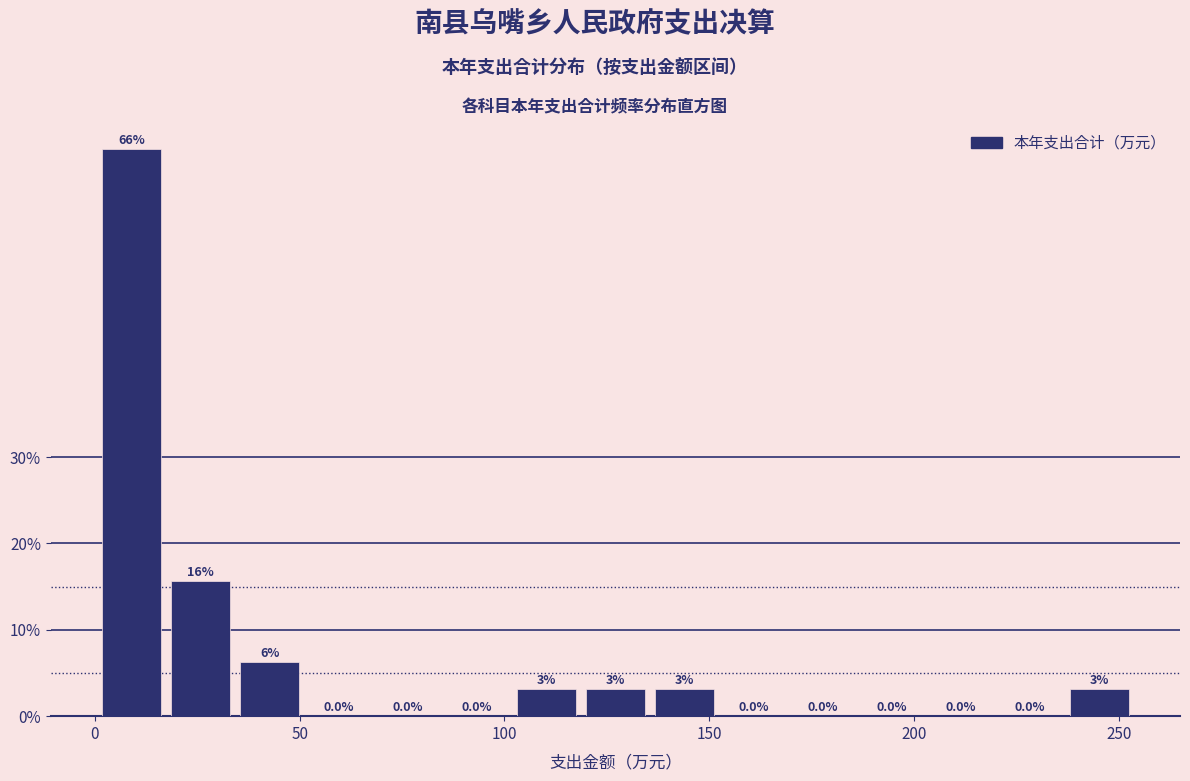

Read against the x-axis, roughly where is the centre of the tallest bar?

10